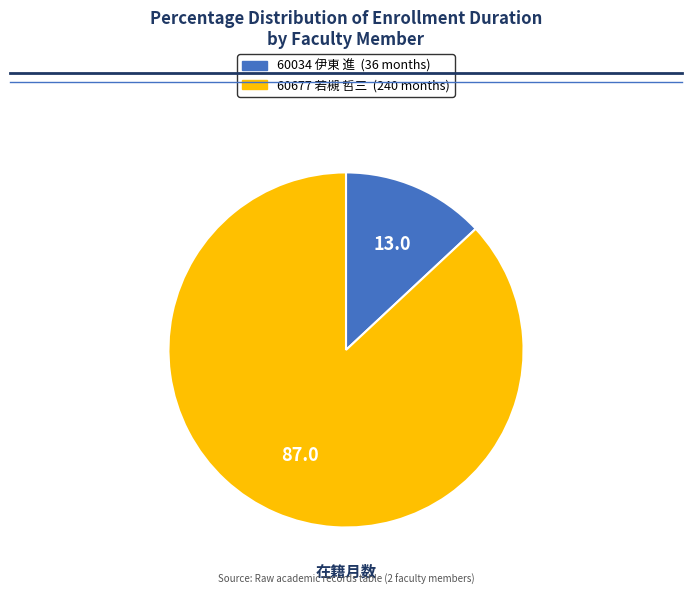

True or false: 60034 伊東 進 accounts for 13% of the total.

True